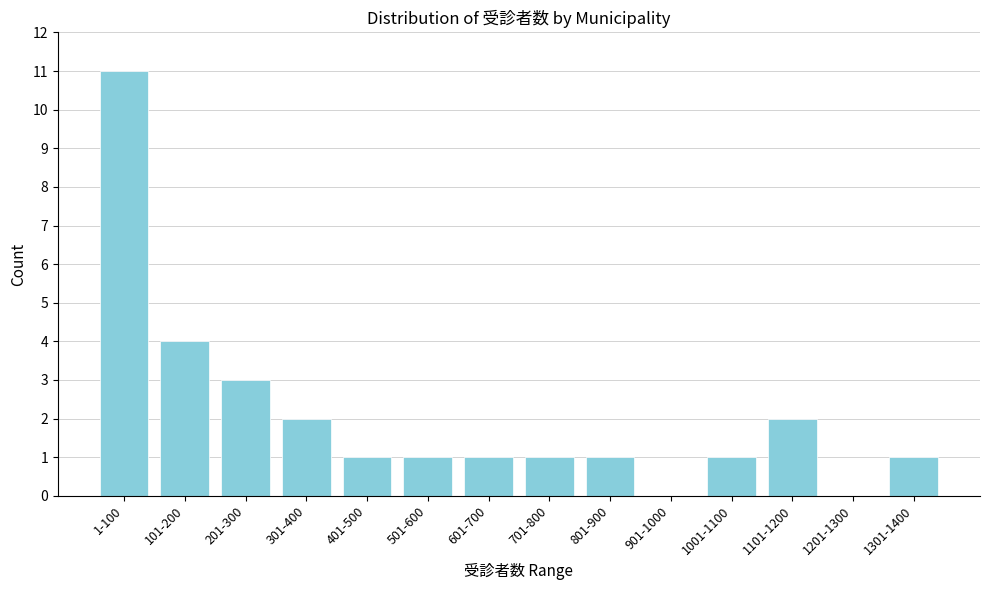

Reading left to right, list all the values displayed in this chart.

1-100=11	101-200=4	201-300=3	301-400=2	401-500=1	501-600=1	601-700=1	701-800=1	801-900=1	901-1000=0	1001-1100=1	1101-1200=2	1201-1300=0	1301-1400=1